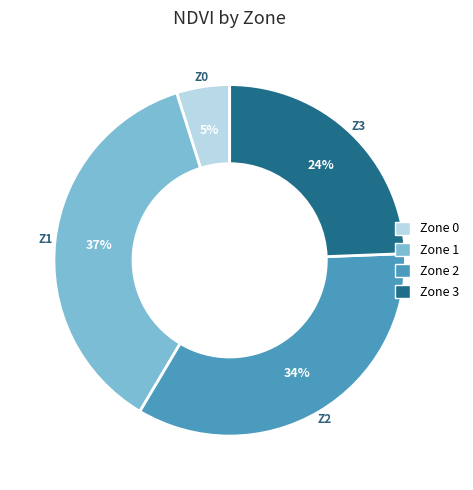

Between Zone 3 and Zone 0, which is larger?

Zone 3